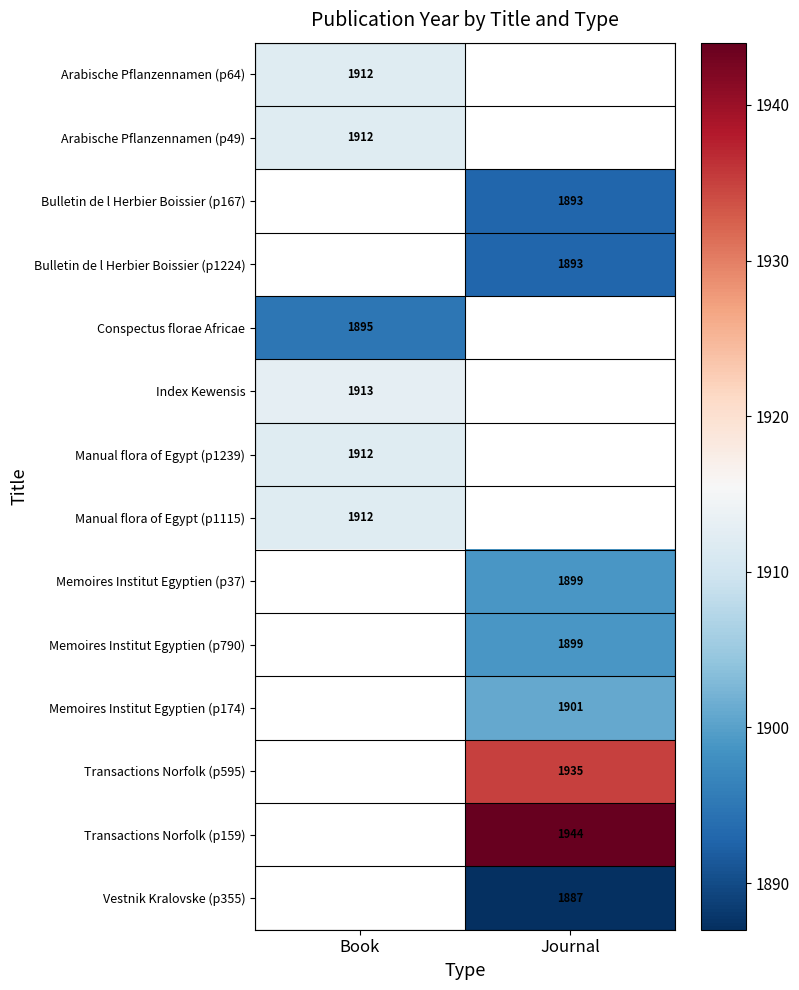

The Manual flora of Egypt (p1239) series shows 1912 at Book. True or false?

True